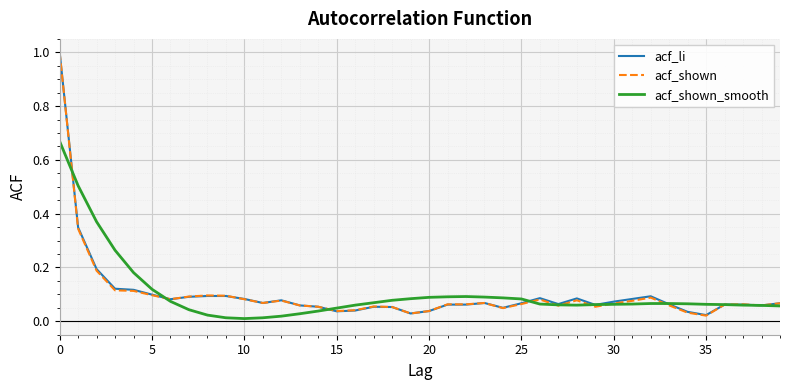

How many lines are shown in the chart?

3